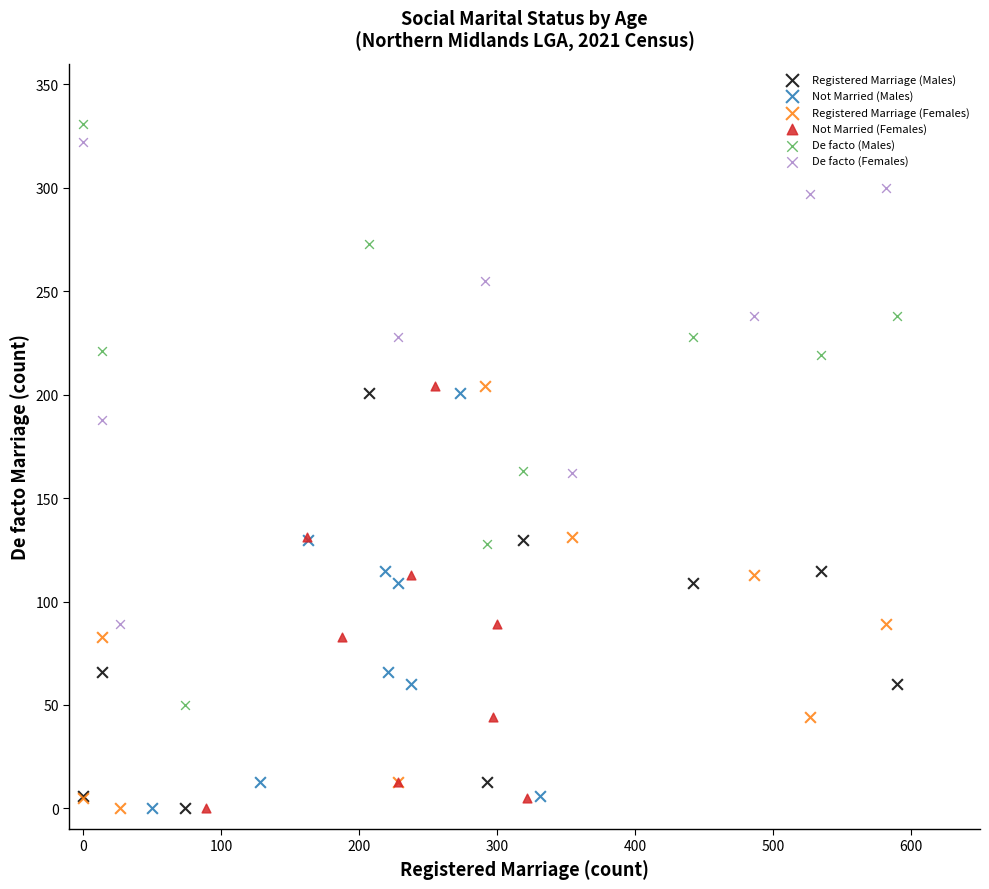

Which series has the largest Y range (max minus min)?

De facto (Males)